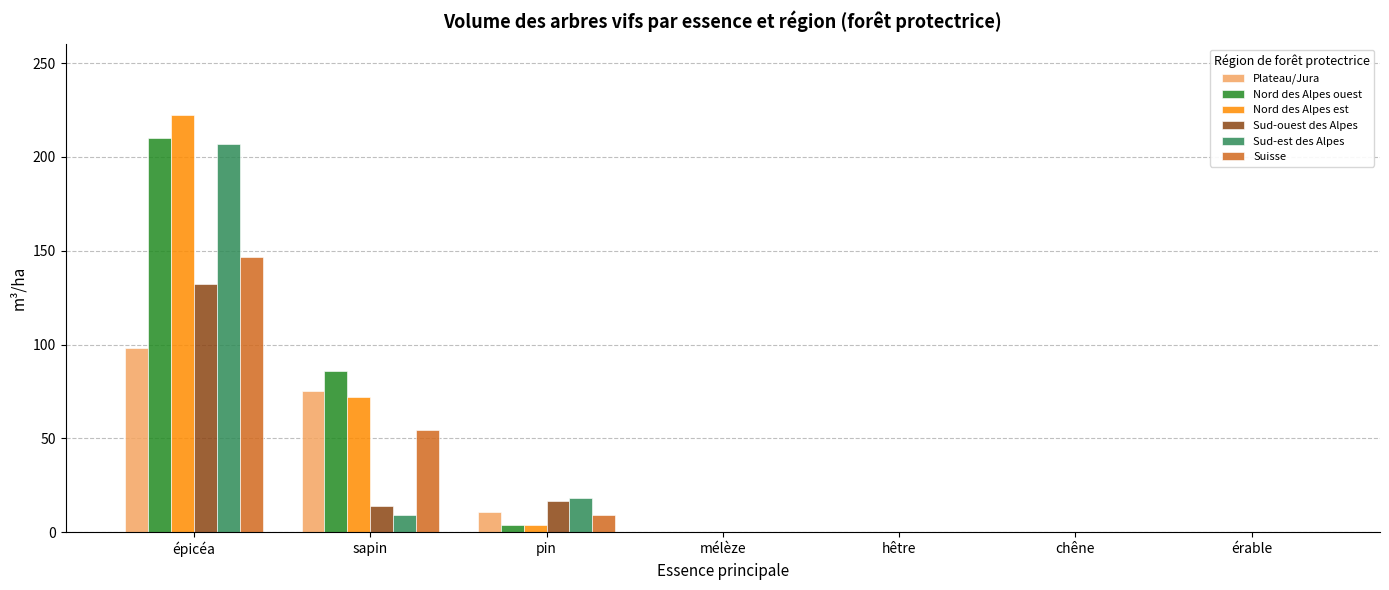

Is the value of Nord des Alpes est at hêtre greater than the value of Suisse at sapin?

No